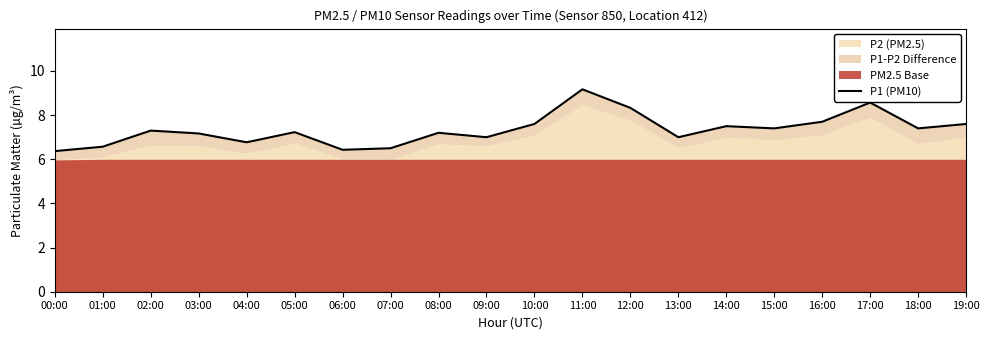

What is the label of the 11th point from the left?

10:00